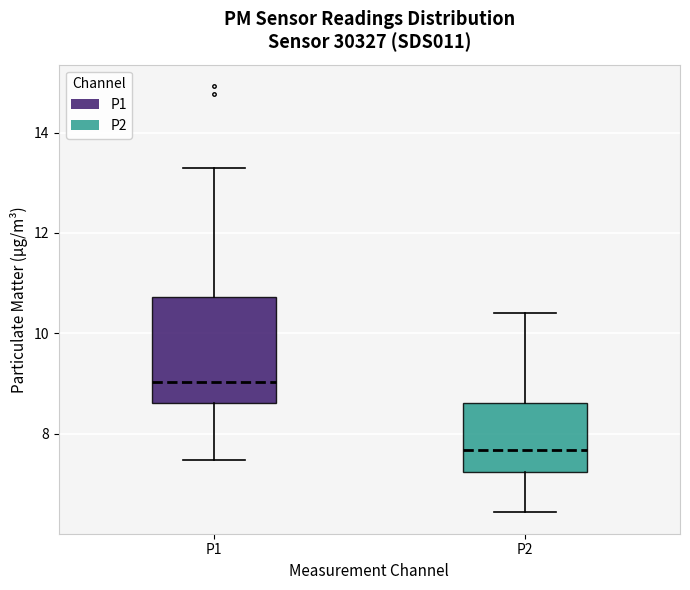

Reading left to right, read every box against the y-axis: the position of its median line, the range the box covers, and the ends of its whiskers. The values are not printed on the chart, so give them approximately, as read against the axis.

P1: median 9.0, box 8.6 to 10.8, whiskers 7.4 to 13.4
P2: median 7.6, box 7.2 to 8.6, whiskers 6.4 to 10.4